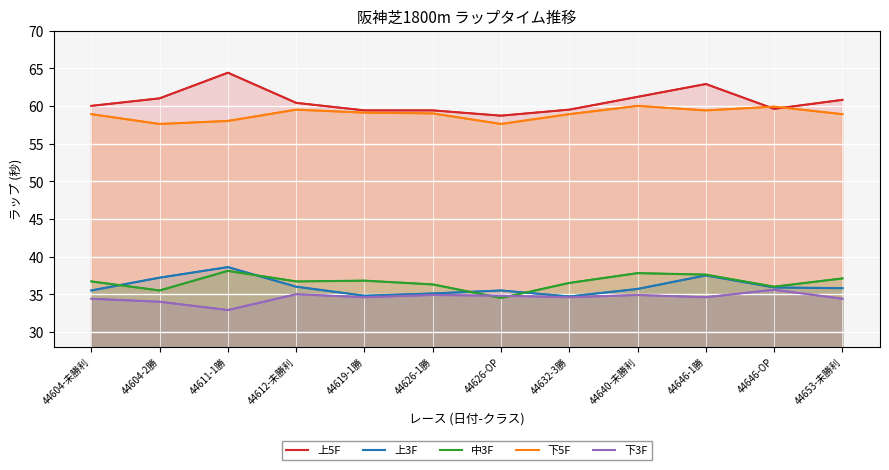

List the labels in order of 上5F value, largest first.

44611-1勝, 44646-1勝, 44640-未勝利, 44604-2勝, 44653-未勝利, 44612-未勝利, 44604-未勝利, 44646-OP, 44632-3勝, 44619-1勝, 44626-1勝, 44626-OP